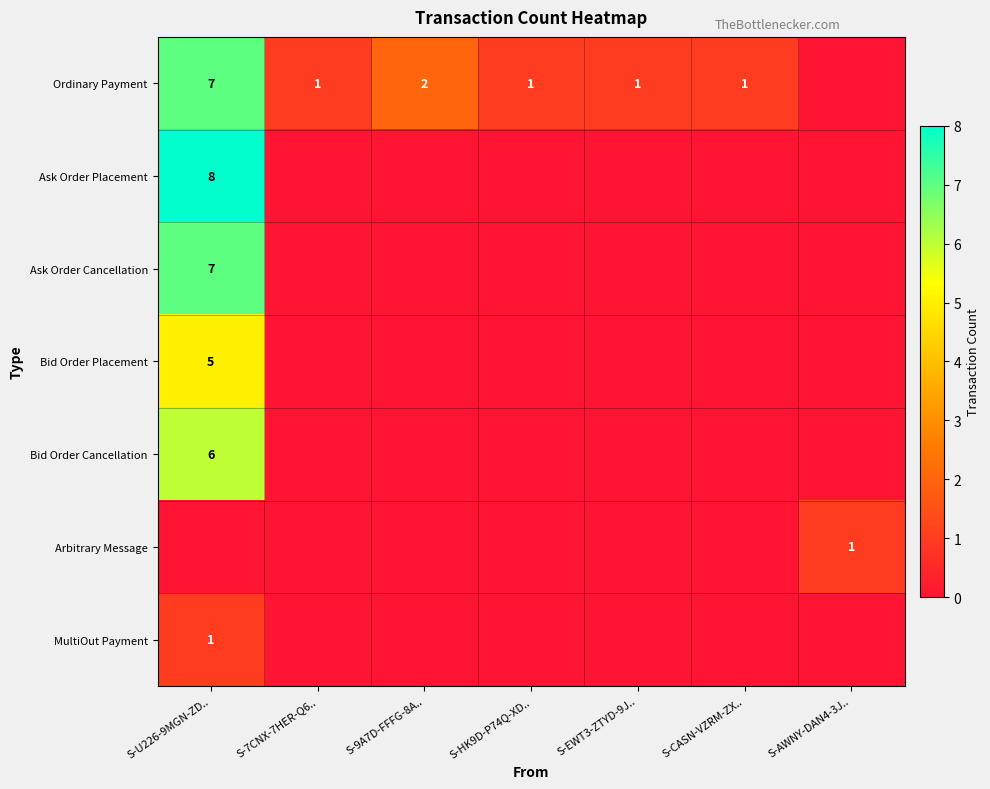

Count the number of data series in this chart.

7